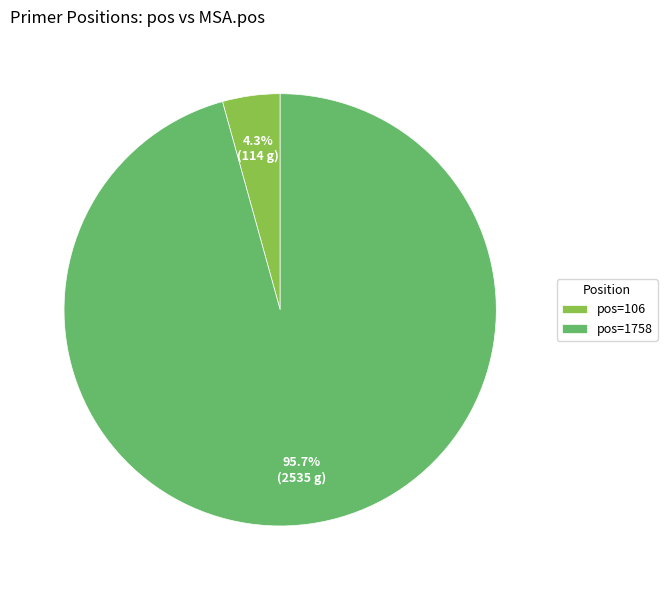

What percentage is NOT represented by pos=1758?

4.3%